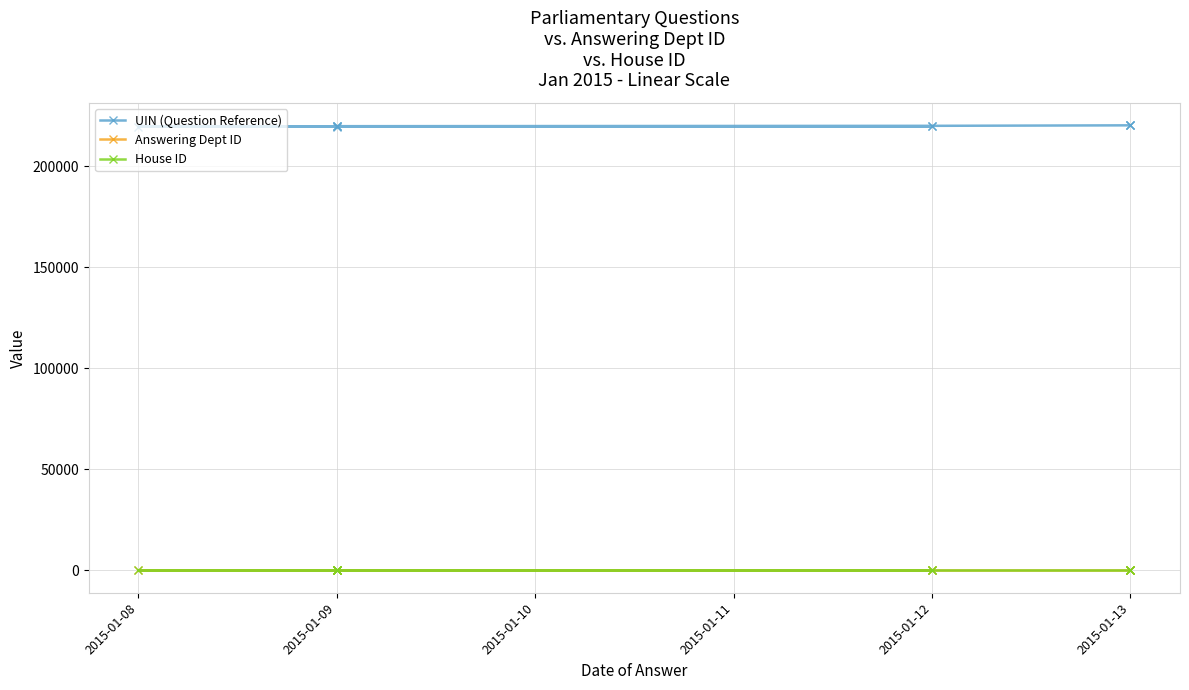

Which has a higher value, 2015-01-12 or 2015-01-13?

2015-01-13